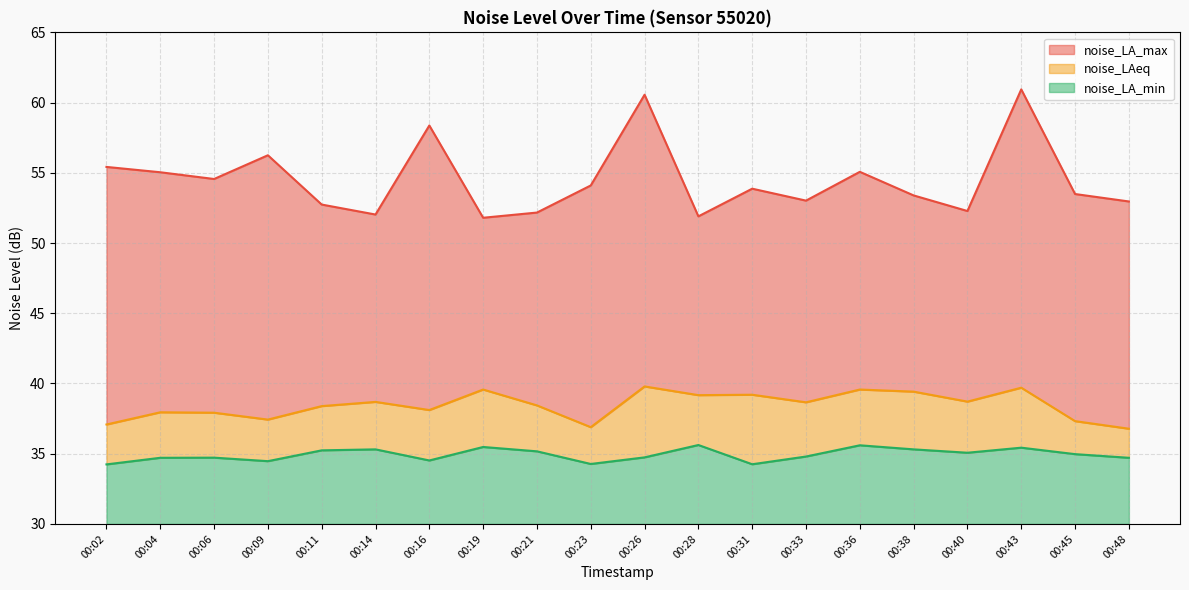

Reading right to left, what are all the values shown in this chart?

noise_LA_max: 53.0	53.5	60.9	52.3	53.4	55.1	53.0	53.9	51.9	60.6	54.1	52.2	51.8	58.4	52.0	52.7	56.2	54.6	55.0	55.4
noise_LAeq: 36.8	37.3	39.7	38.7	39.4	39.6	38.7	39.2	39.2	39.8	36.9	38.4	39.6	38.1	38.7	38.4	37.4	37.9	38.0	37.1
noise_LA_min: 34.7	35.0	35.4	35.1	35.3	35.6	34.8	34.2	35.6	34.7	34.3	35.2	35.5	34.5	35.3	35.2	34.5	34.7	34.7	34.2